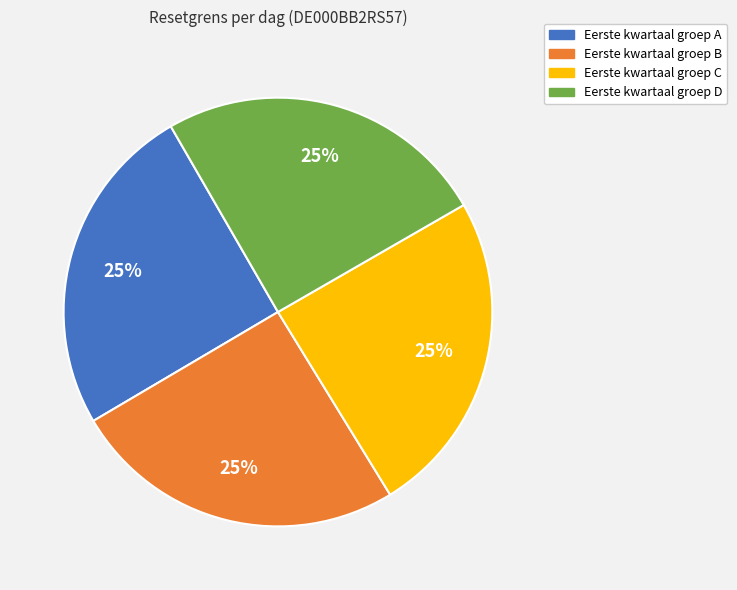

To the nearest percent, what is the average slice percentage?

25%